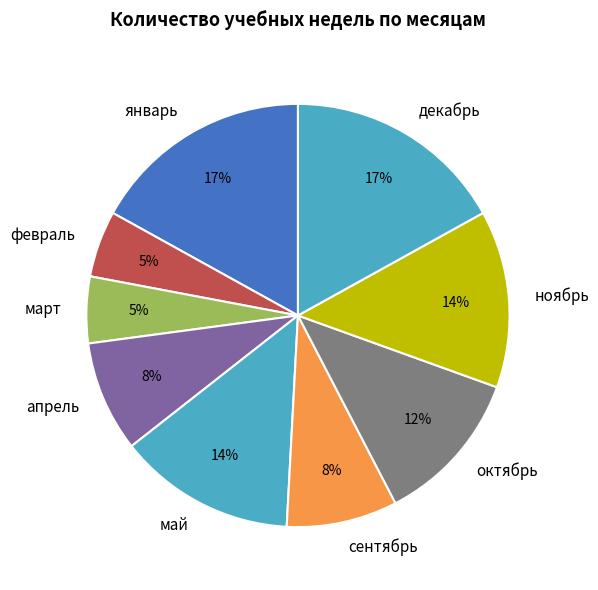

Is the sum of октябрь and ноябрь greater than half?

No